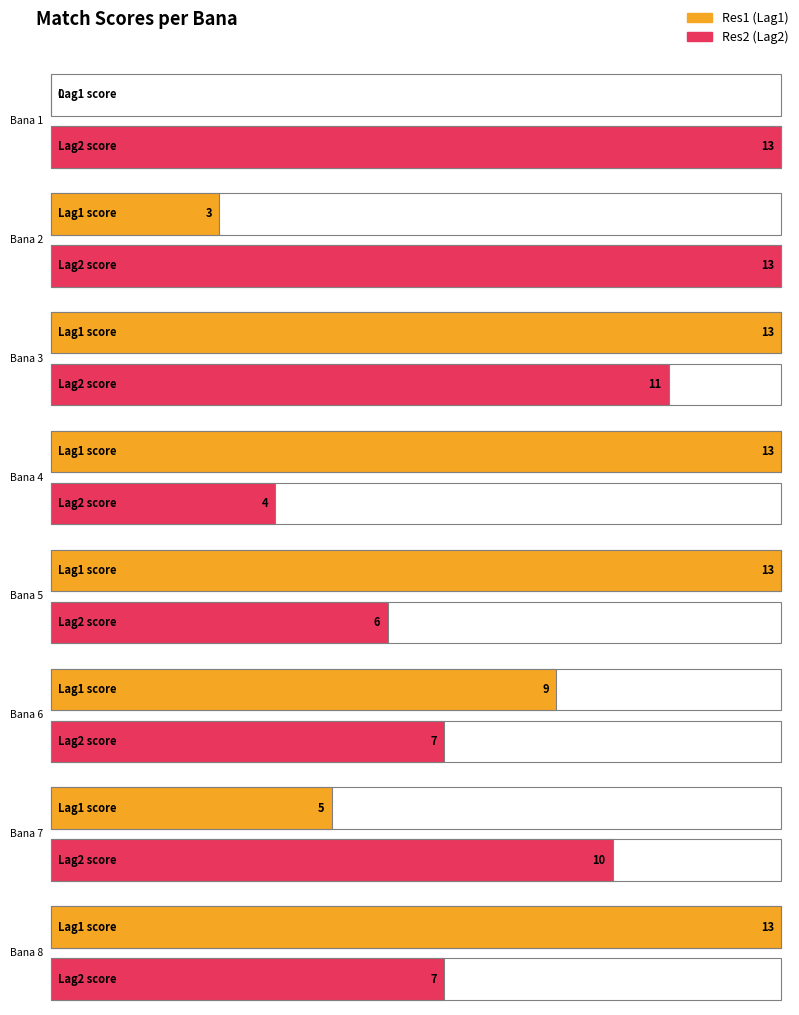

How many values in Res1 are above zero?

7